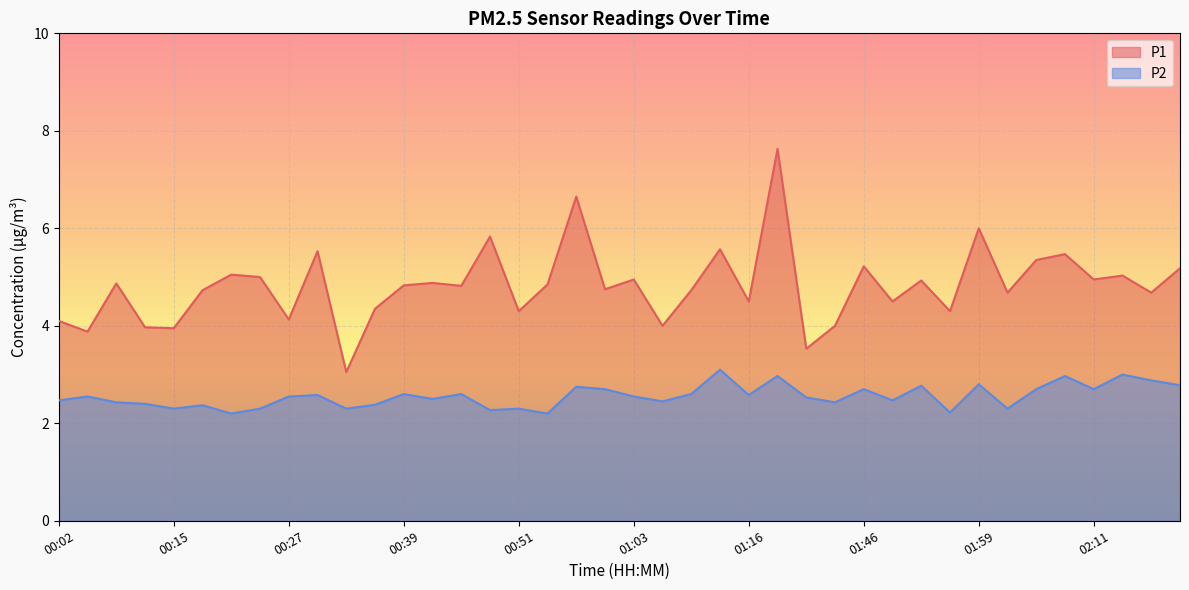

Reading left to right, list all the values displayed in this chart.

P1: 4.1	3.9	4.9	4.0	4.0	4.7	5.0	5.0	4.1	5.5	3.0	4.3	4.8	4.9	4.8	5.8	4.3	4.8	6.7	4.8	5.0	4.0	4.7	5.6	4.5	7.6	3.5	4.0	5.2	4.5	4.9	4.3	6.0	4.7	5.3	5.5	5.0	5.0	4.7	5.2
P2: 2.5	2.5	2.4	2.4	2.3	2.4	2.2	2.3	2.5	2.6	2.3	2.4	2.6	2.5	2.6	2.3	2.3	2.2	2.8	2.7	2.5	2.5	2.6	3.1	2.6	3.0	2.5	2.4	2.7	2.5	2.8	2.2	2.8	2.3	2.7	3.0	2.7	3.0	2.9	2.8